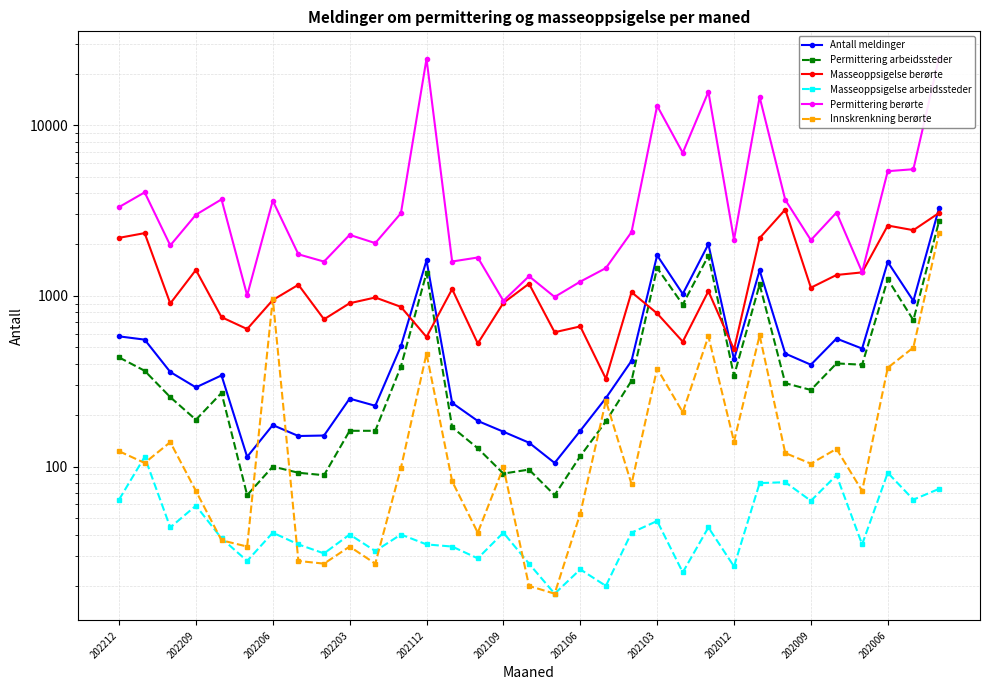

Is this an area chart (filled region under the line)?

No